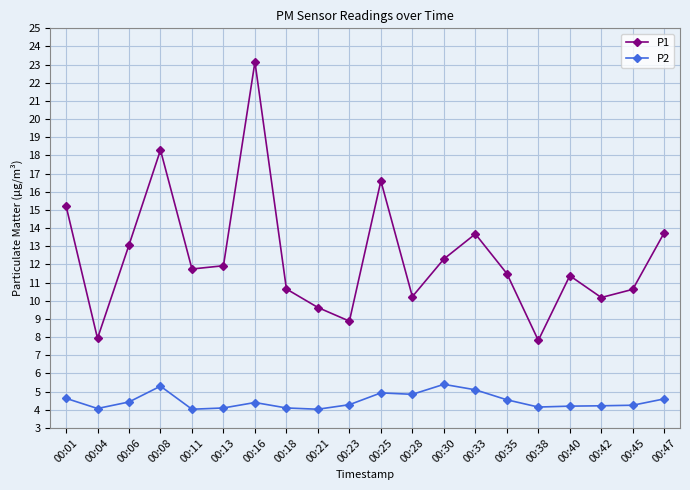

List the series in order of their overall mean, highest first.

P1, P2